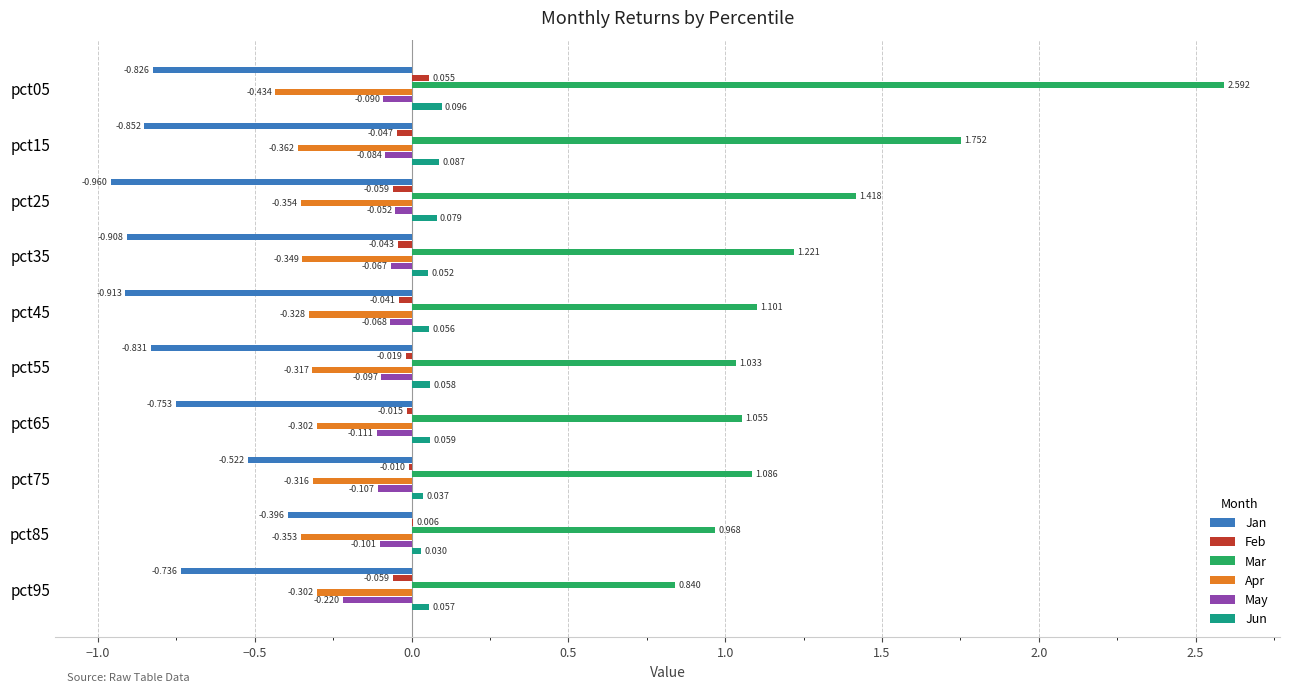

Which series has the largest total across all categories?

Mar